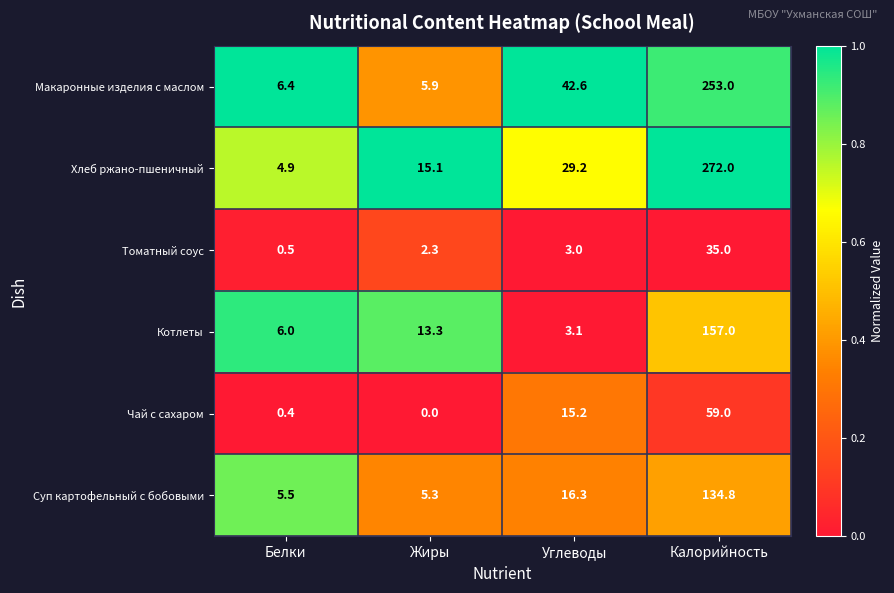

At which label does Котлеты first exceed 13?

Жиры